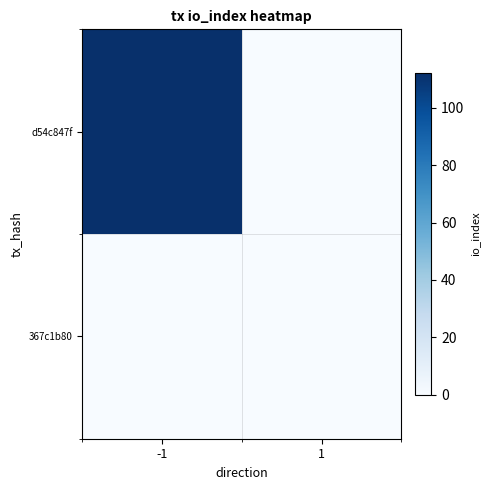

Reading left to right, transcribe all the data shown in this chart.

d54c847f: -1=112	1=0
367c1b80: -1=0	1=0